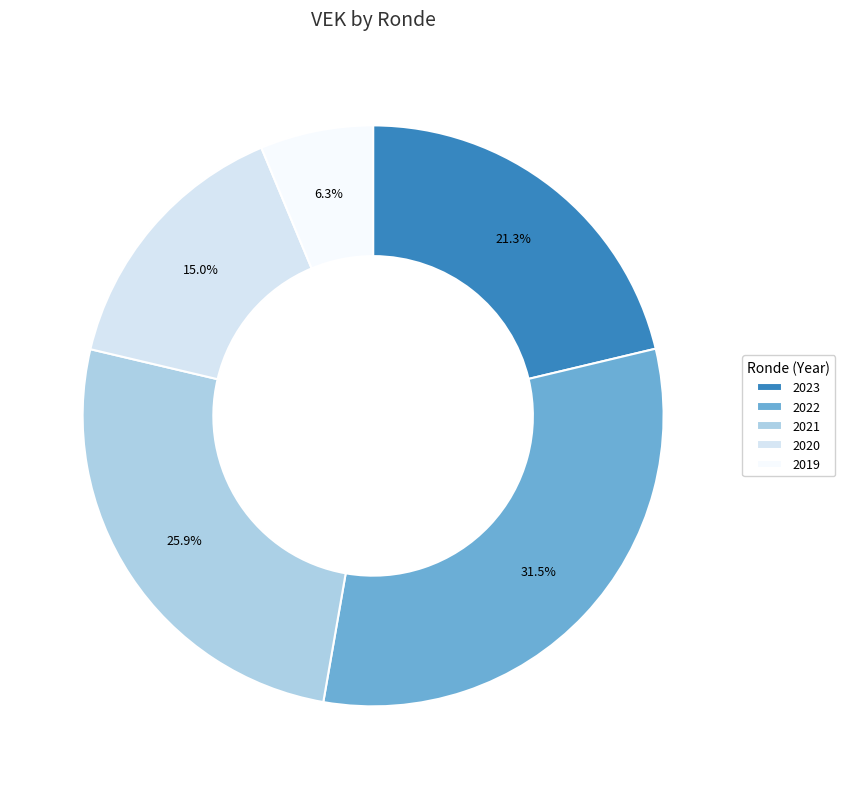

Between 2020 and 2022, which is larger?

2022